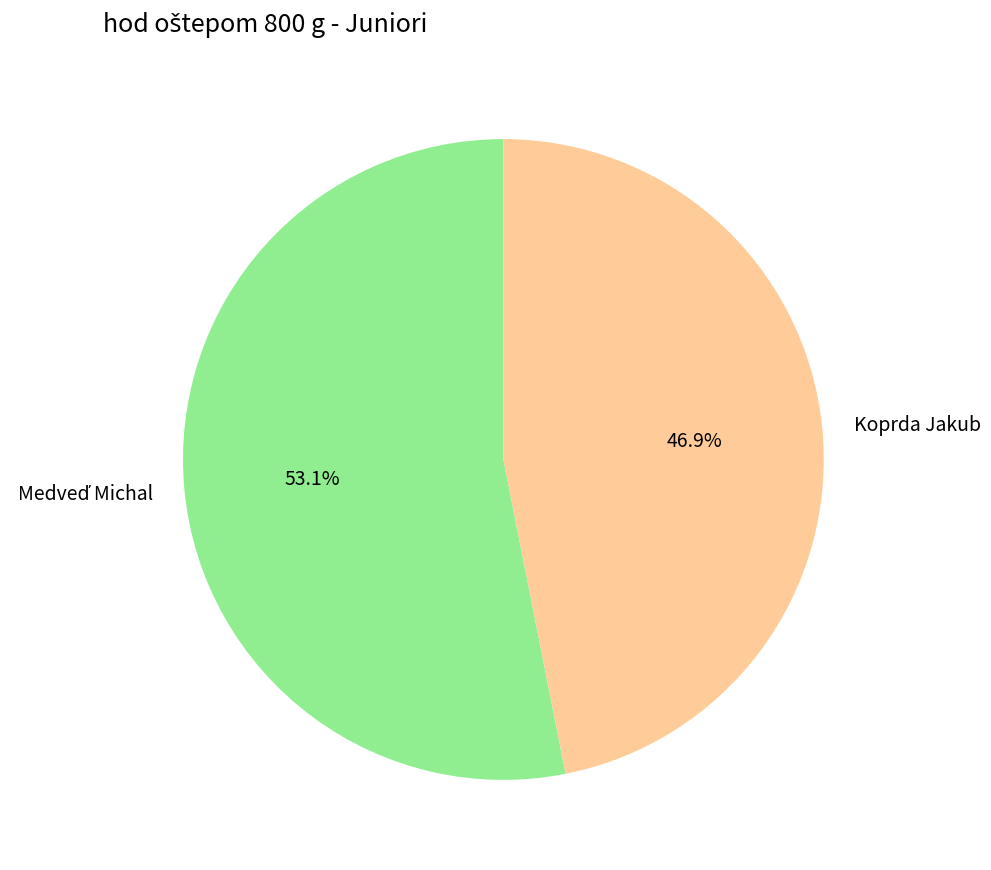

What is the smallest slice in the pie chart?

Koprda Jakub